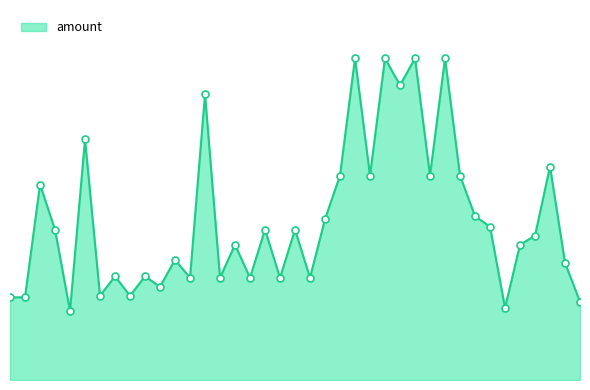

Rank the categories by value from lowest to highest.

2007-01-11, 2021-08-18, 2023-12-08, 2001-09-26, 2002-09-26, 2008-01-10, 2009-01-15, 2010-01-14, 2011-01-13, 2012-01-12, 2013-01-17, 2014-01-15, 2015-01-14, 2008-08-28, 2009-08-27, 2023-08-17, 2010-08-27, 2012-08-24, 2022-01-10, 2022-08-18, 2006-08-31, 2013-08-23, 2014-08-22, 2021-01-15, 2015-08-19, 2020-08-18, 2005-08-31, 2016-01-13, 2017-01-11, 2019-01-10, 2020-01-10, 2022-12-09, 2007-08-30, 2011-08-26, 2018-01-10, 2016-08-17, 2017-08-17, 2018-08-13, 2019-08-15